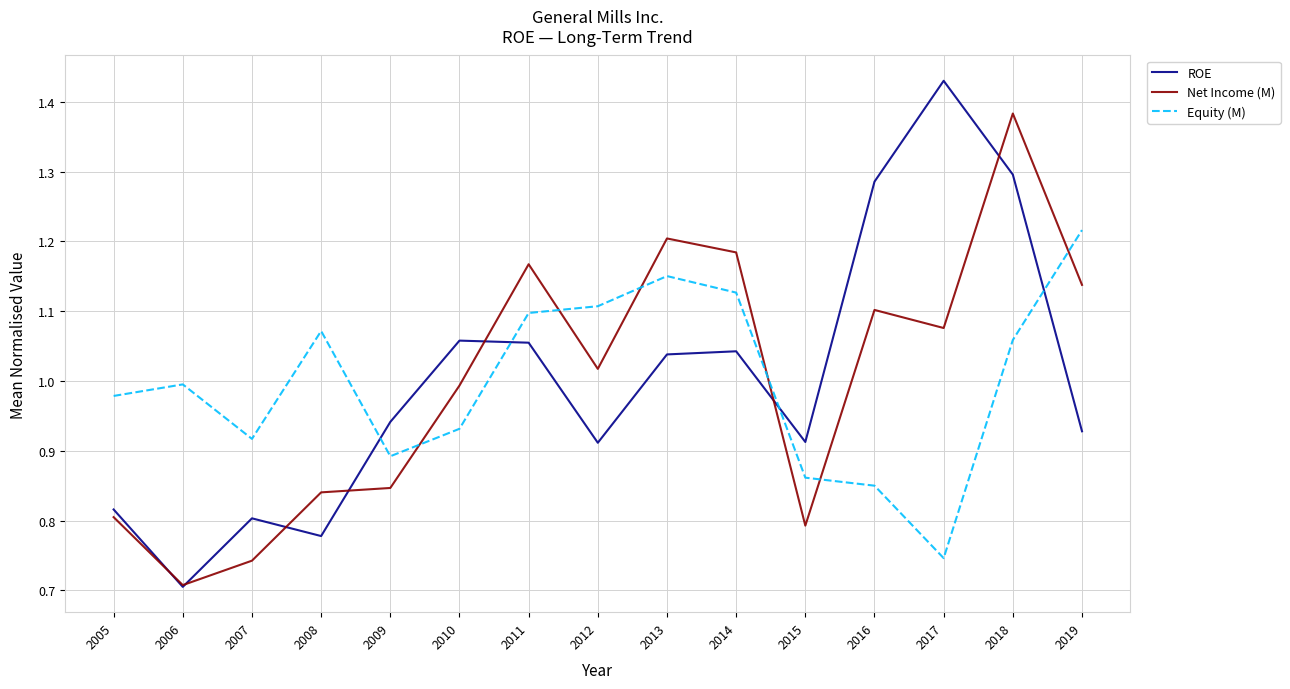

True or false: ROE has a value of 0.2 at 2014.

False